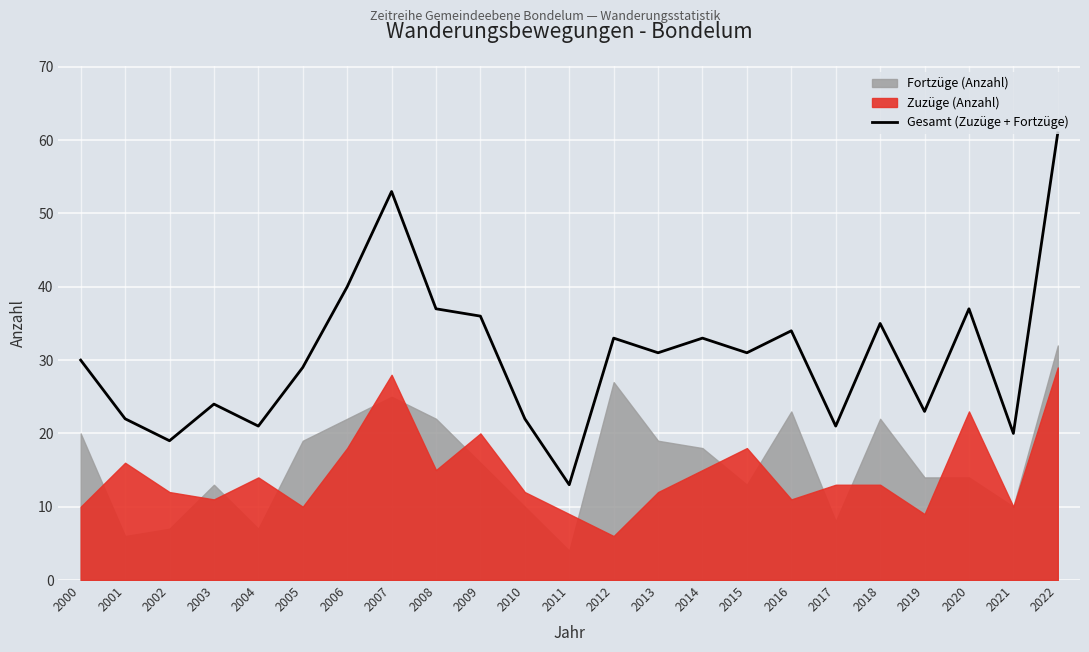

Where is the first local minimum?

2002